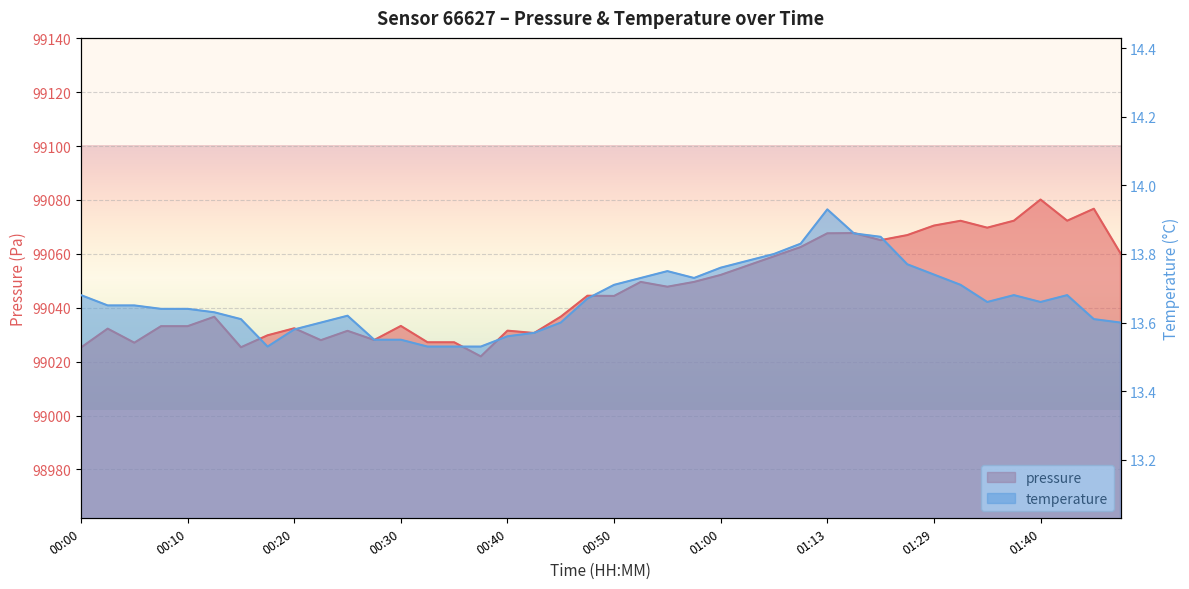

What is the label of the 1st point from the right?

01:47